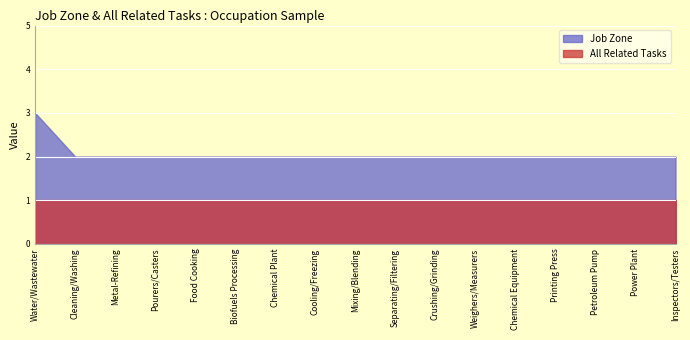

Is it true that All Related Tasks equals 1 at Weighers/Measurers?

True